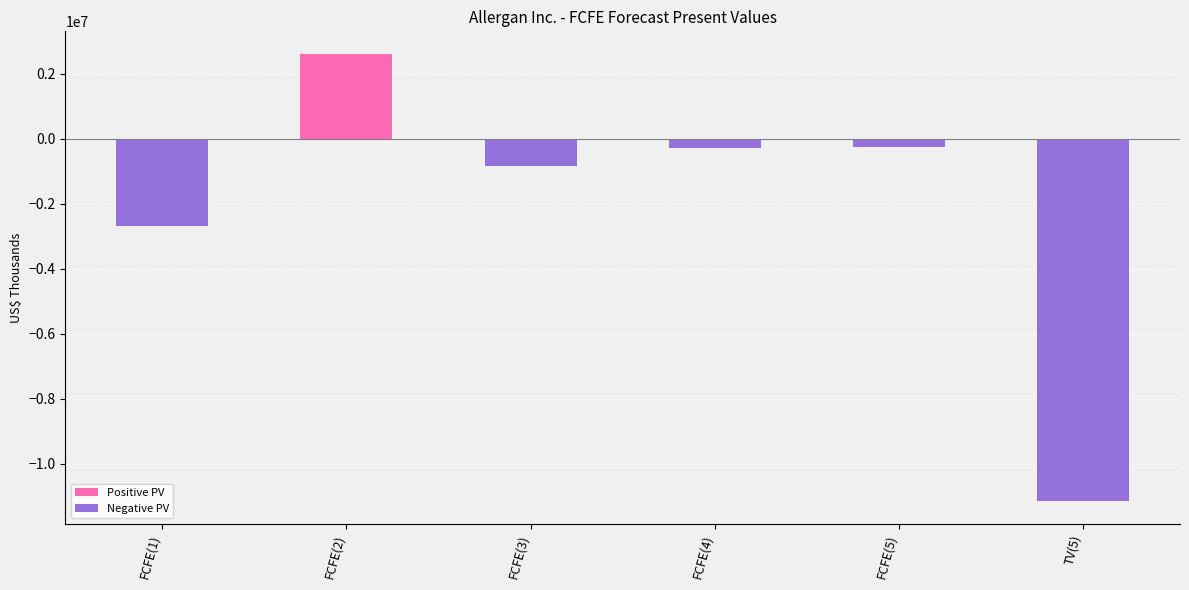

How many bars are there in total?

6